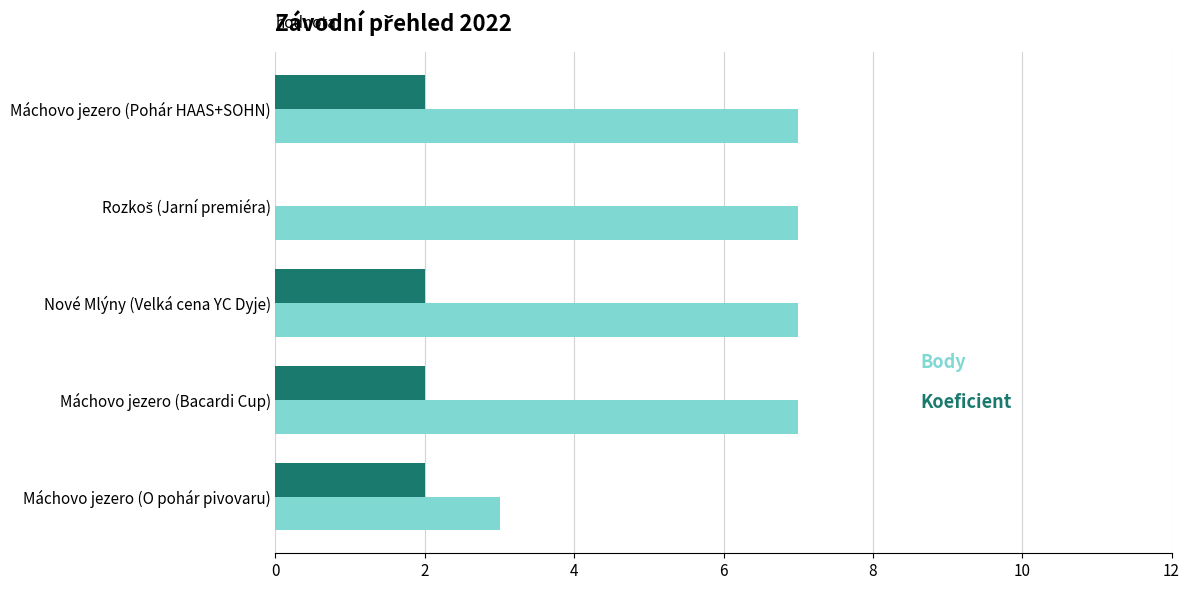

What is the total value across all series at Máchovo jezero (O pohár pivovaru)?

5